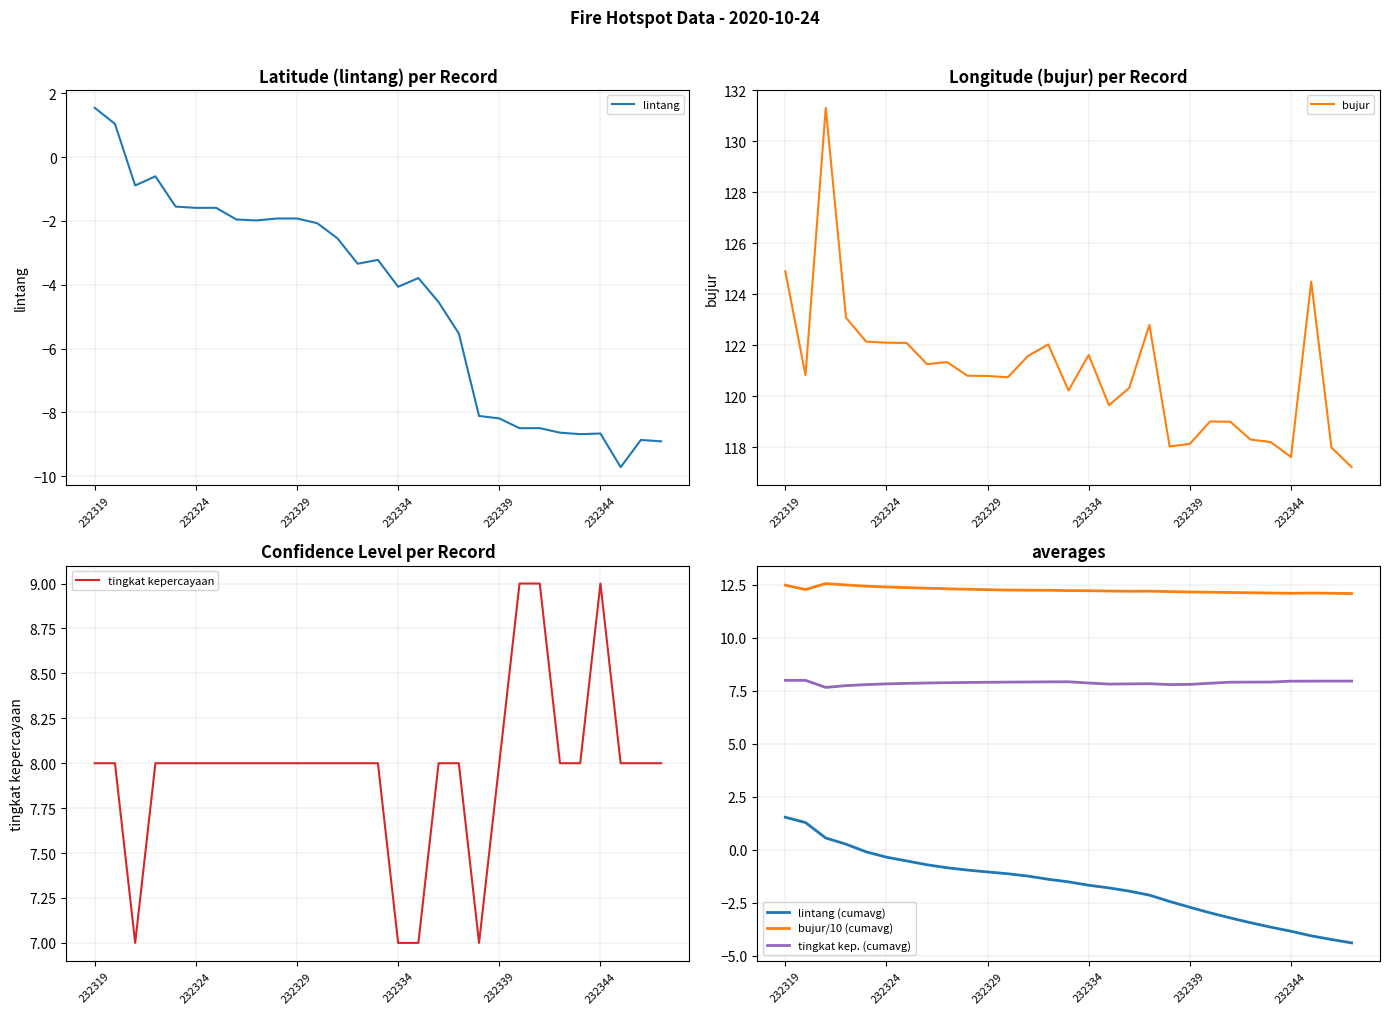

Between 12 and 28, which series saw the biggest shift?

lintang